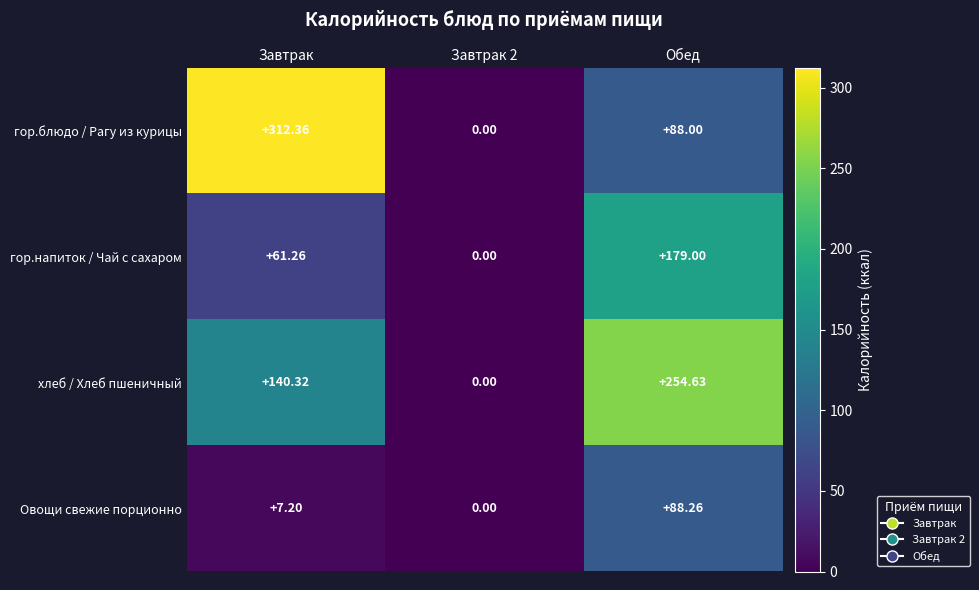

Between Завтрак and Завтрак 2, which series saw the biggest shift?

гор.блюдо / Рагу из курицы